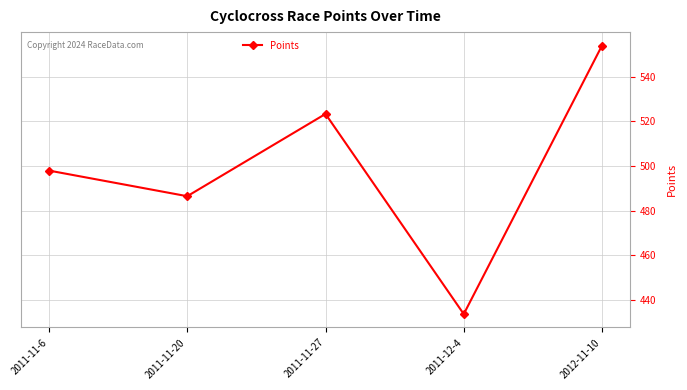

What is the difference between the second highest and second lowest values?

36.8